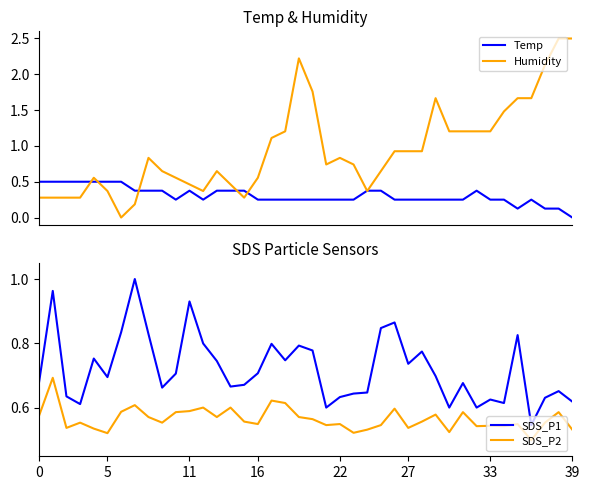

Read the SDS_P1 value at 22.

0.6